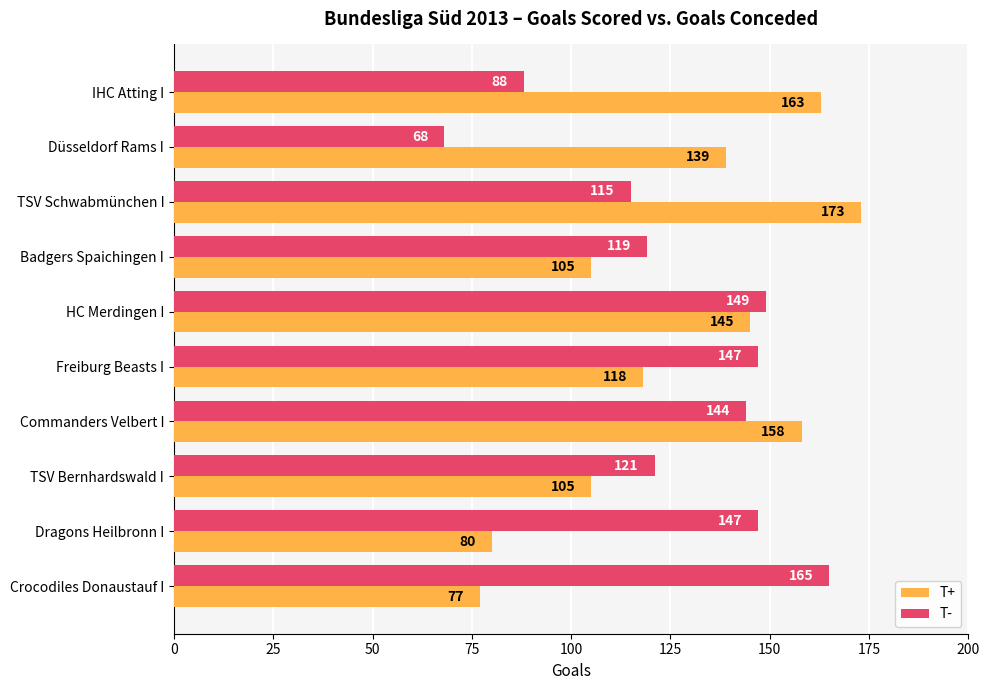

Is it true that T+ equals 163 at IHC Atting I?

True